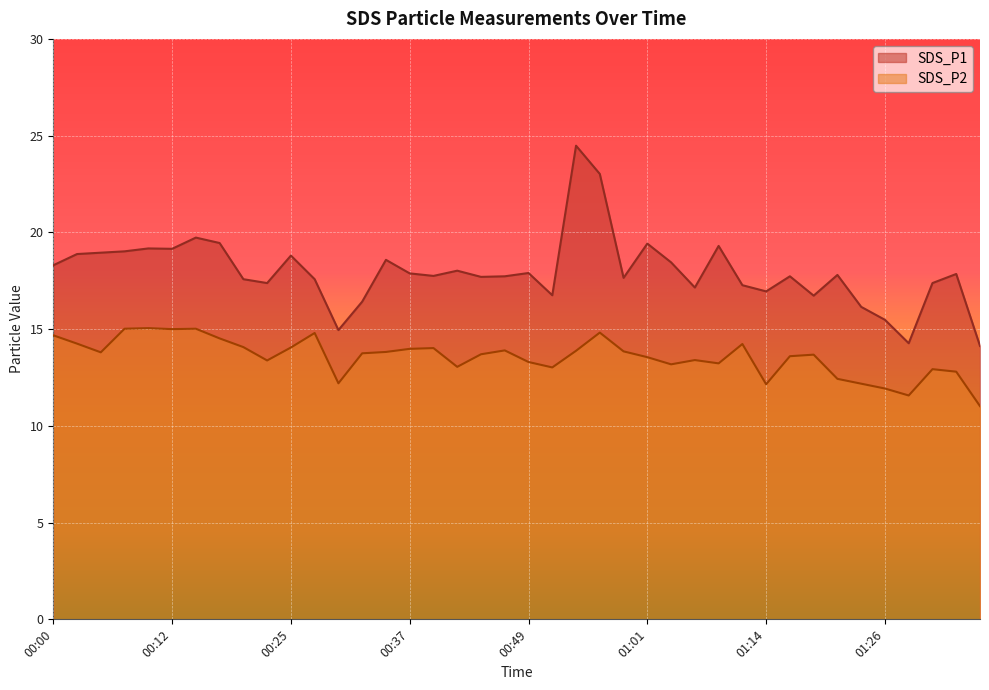

How many data points in SDS_P1 are above 17?

31